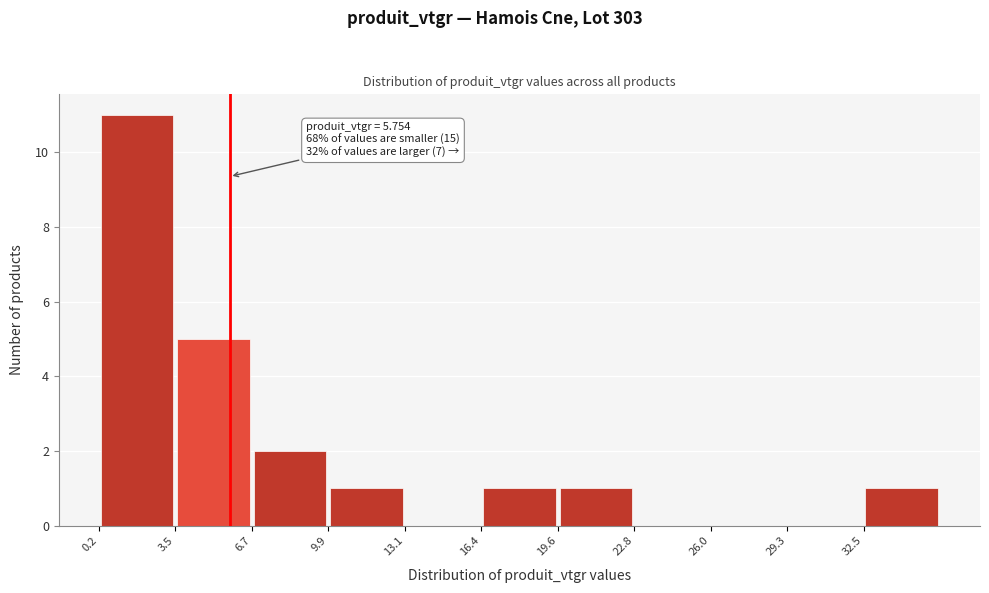

Over which range of the x-axis is the bar tallest?

0.0 to 3.5